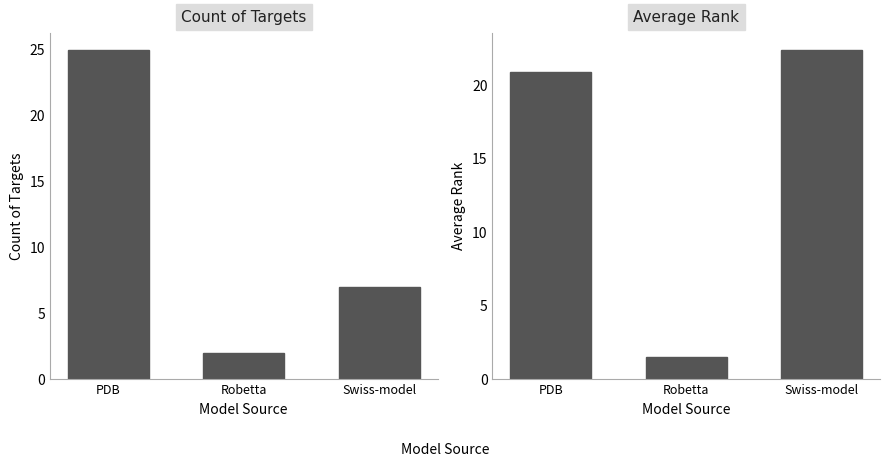

What is the minimum value for Count of Targets?

2.0